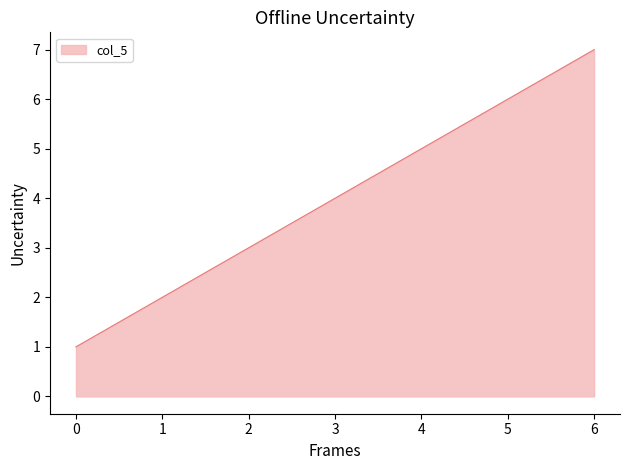

The chart shows a value of 4 at 5. True or false?

False